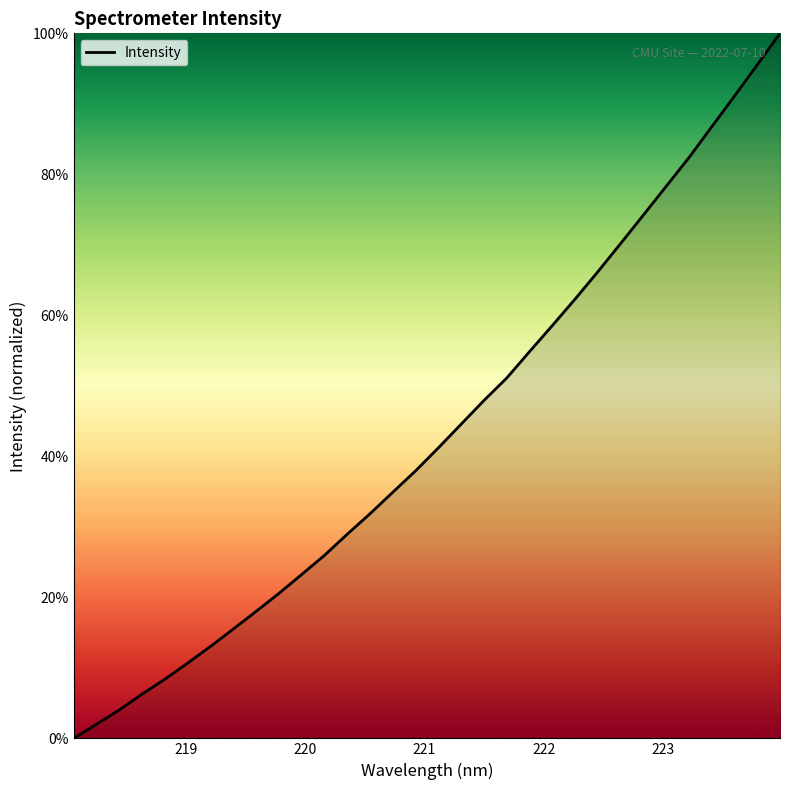

What is the greatest value displayed?

100.0